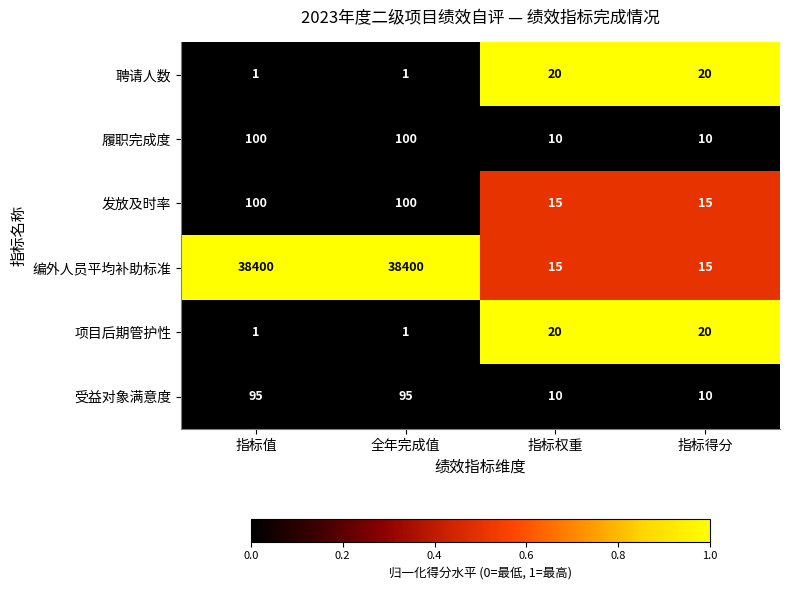

What is the minimum value for 编外人员平均补助标准?

15